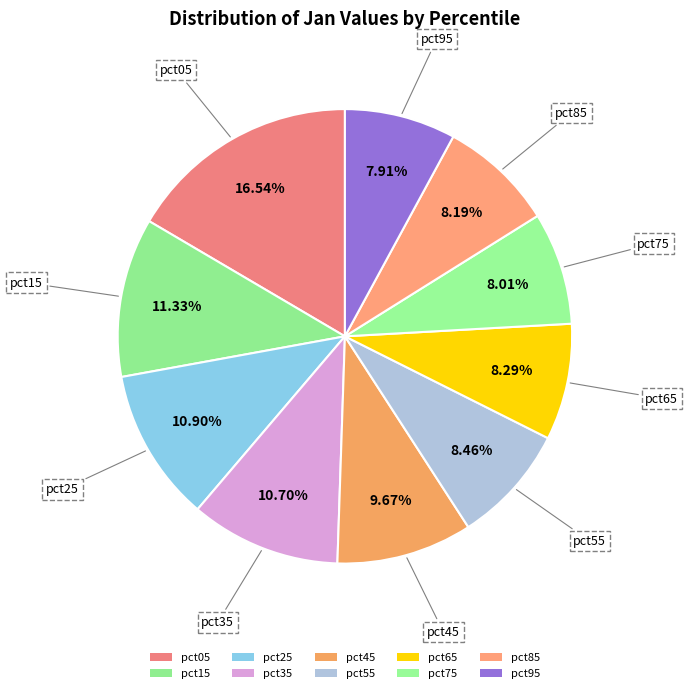

Count the number of slices in the pie.

10